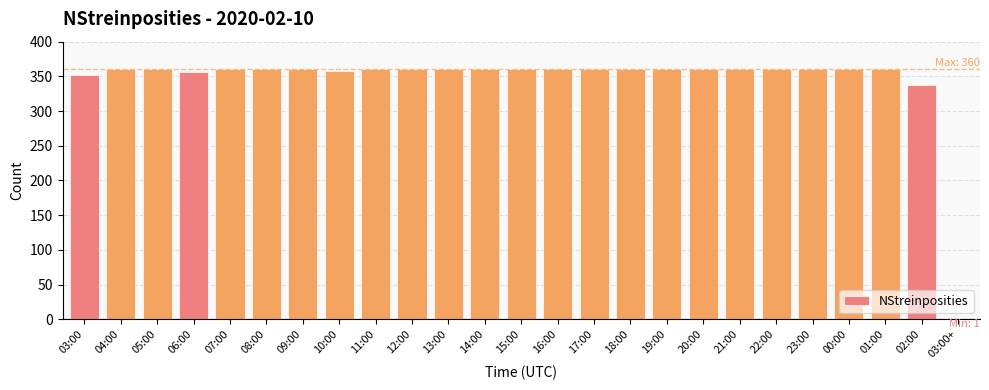

What is the maximum value shown in the chart?

360